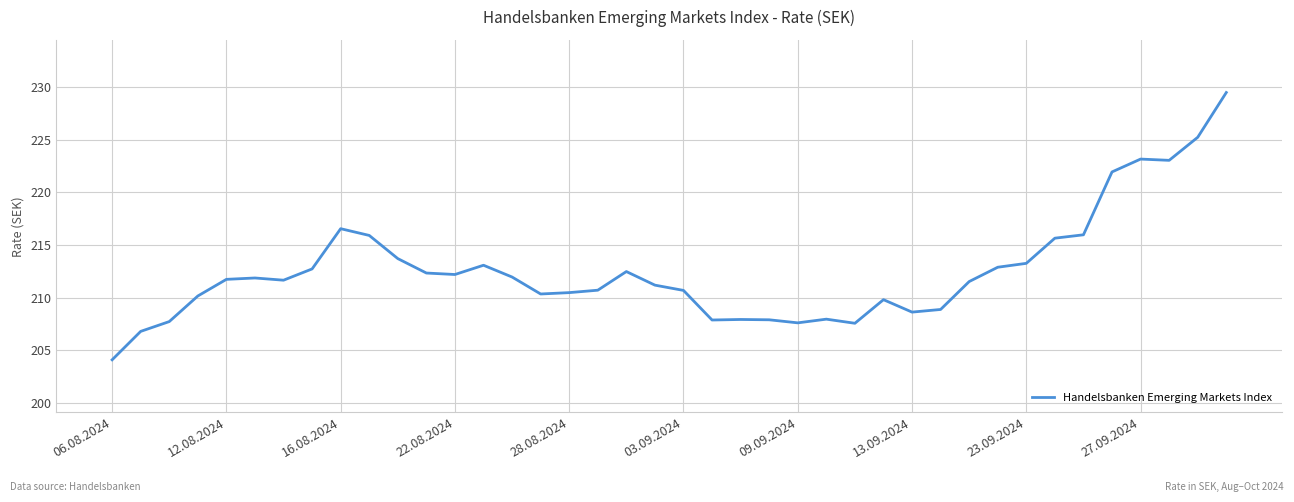

What is the smallest value displayed?

204.1